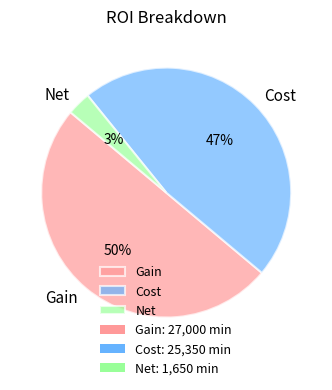

Do Net and Gain together represent more than half of the pie?

Yes